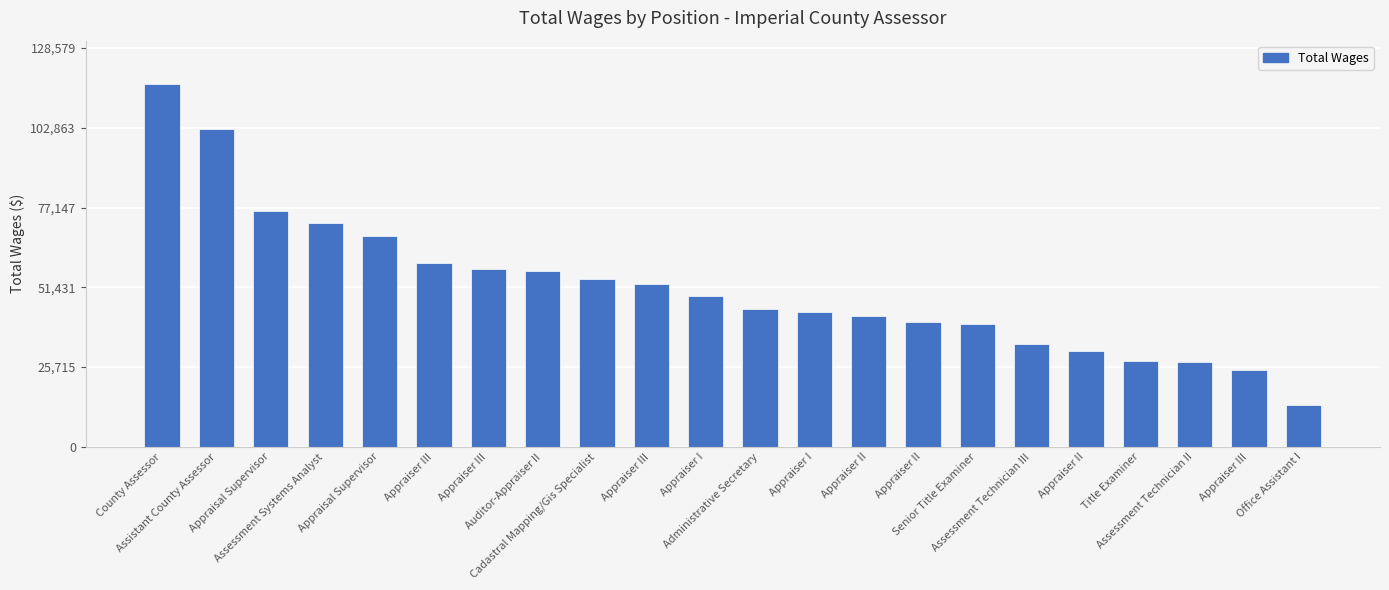

What is the average value?

51427